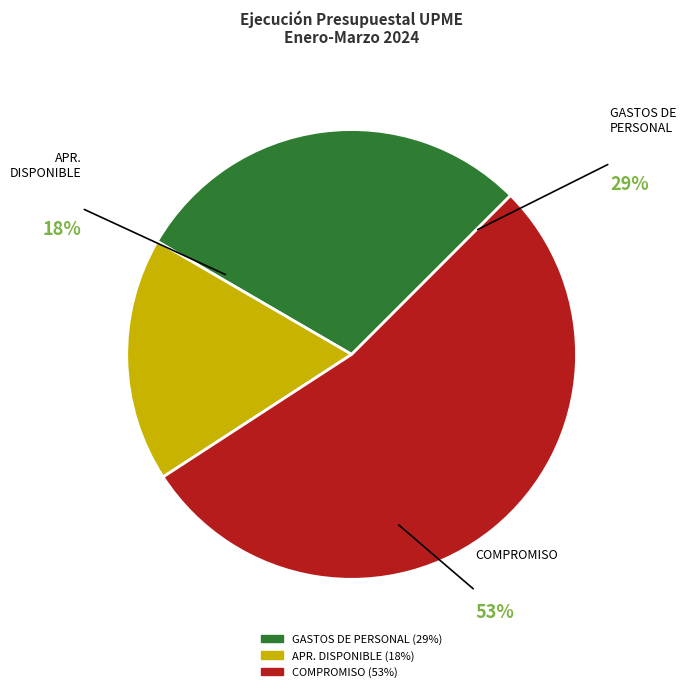

How many slices are in this pie chart?

3